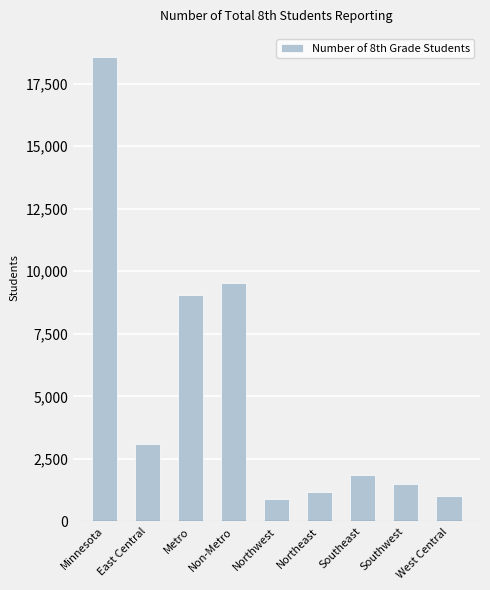

What position from the left is West Central?

9